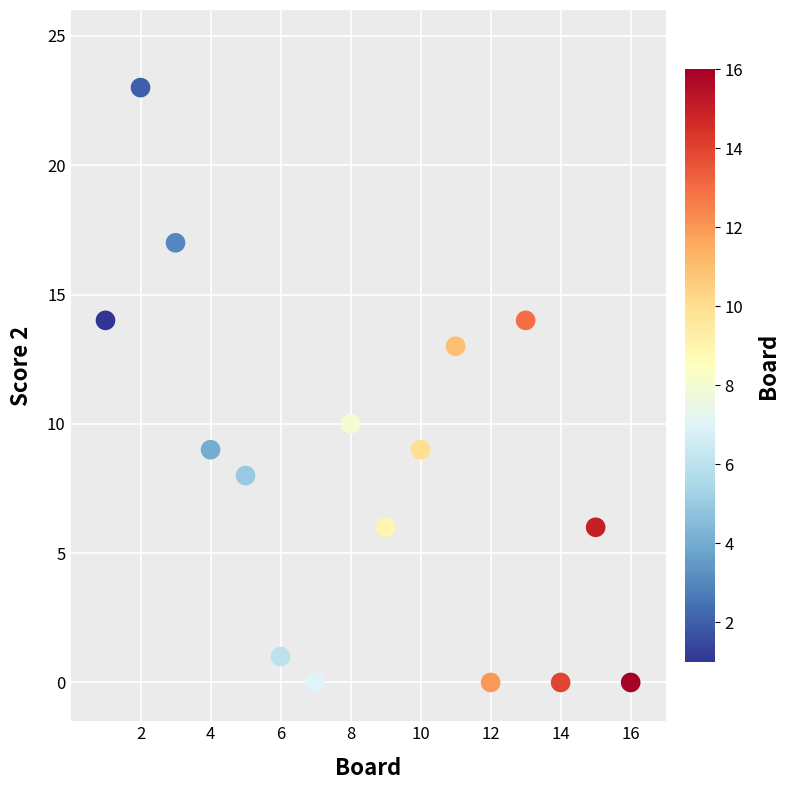

What Y value in the scatter plot is closest to 11?

10